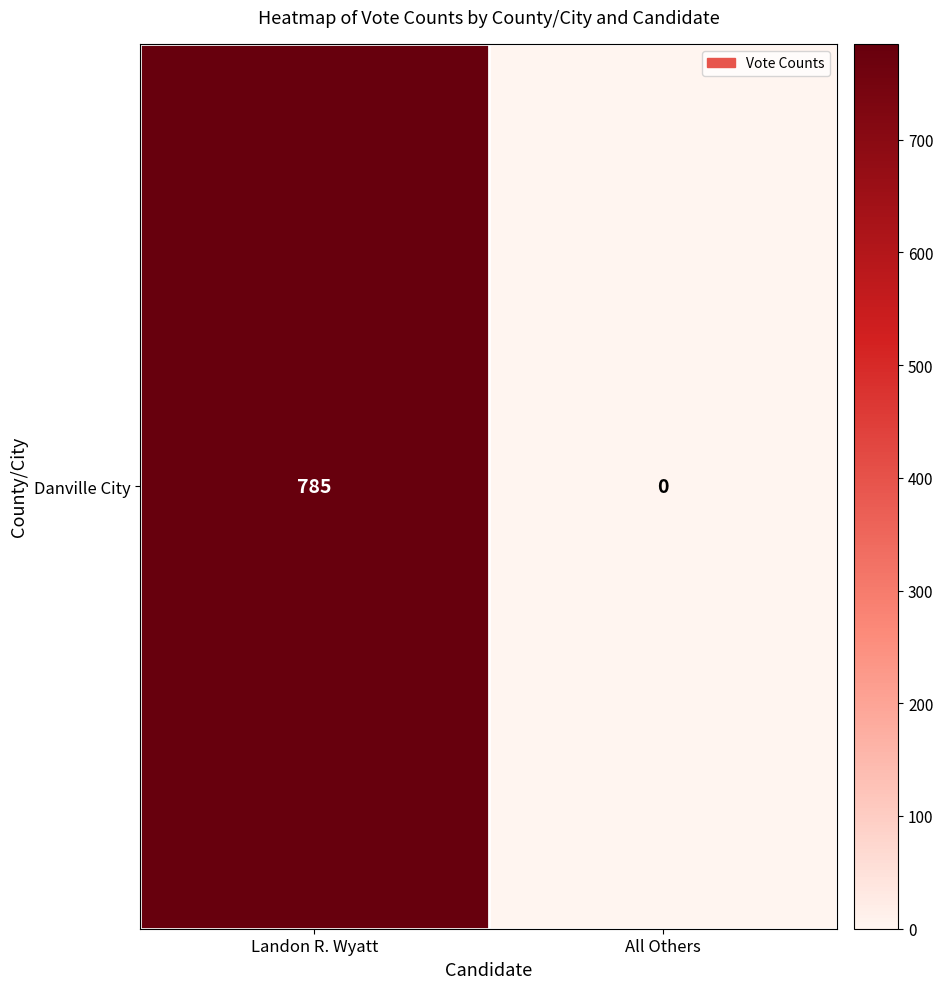

List the labels in order of value, smallest first.

All Others, Landon R. Wyatt